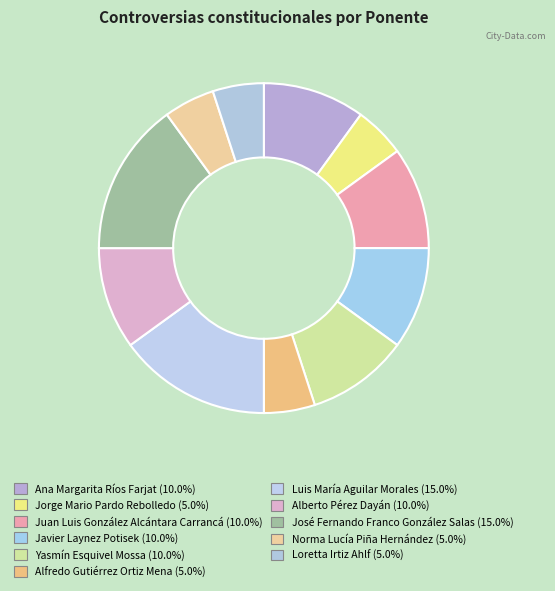

To the nearest percent, what is the combined percentage of Yasmín Esquivel Mossa and Alberto Pérez Dayán?

20%